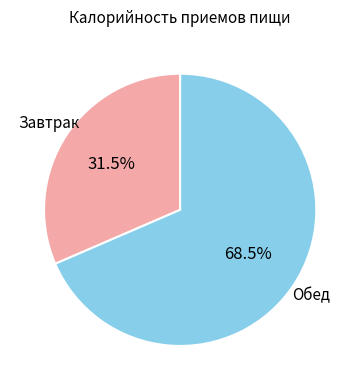

Is there any slice that represents more than half of the pie?

Yes